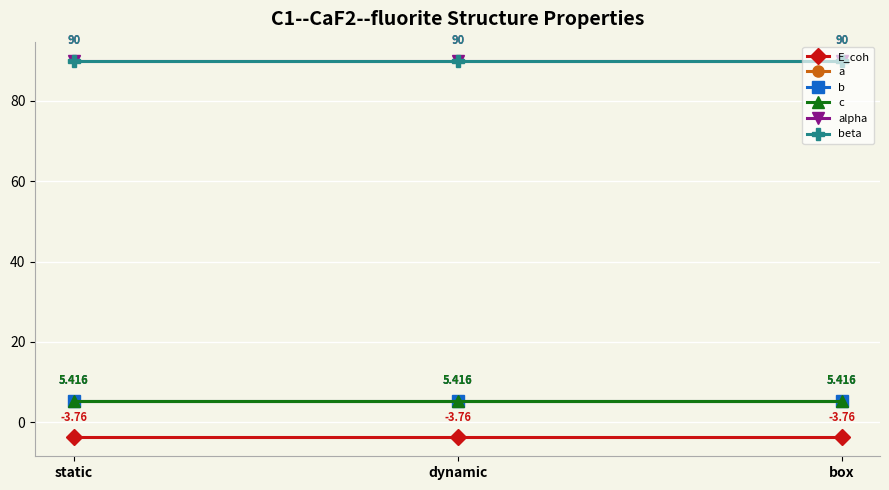

How many lines are shown in the chart?

6